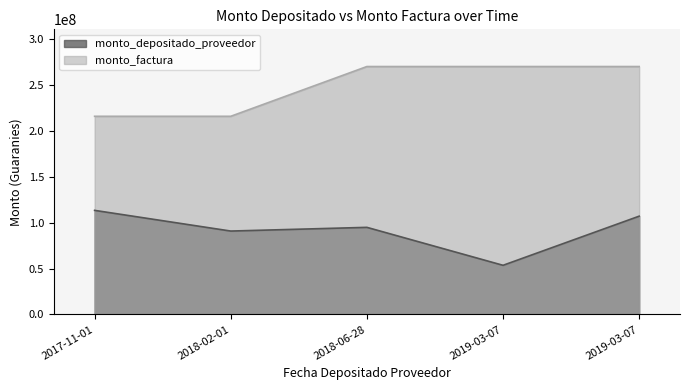

What is the value of the monto_factura point at the 5th from the left?

270423500